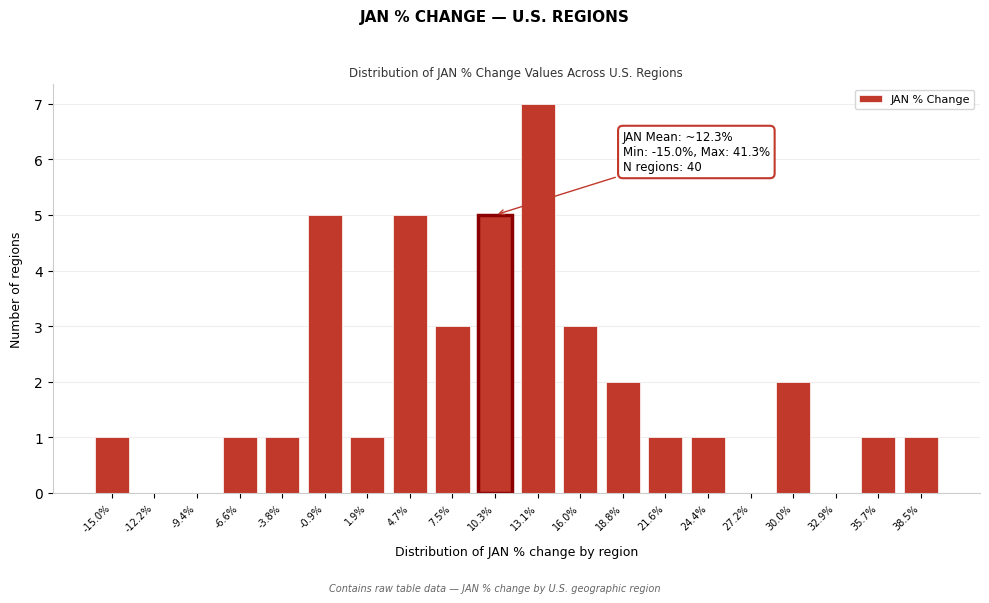

Reading left to right, transcribe all the data shown in this chart.

-15.0%=1	-12.2%=0	-9.4%=0	-6.6%=1	-3.8%=1	-0.9%=5	1.9%=1	4.7%=5	7.5%=3	10.3%=5	13.1%=7	16.0%=3	18.8%=2	21.6%=1	24.4%=1	27.2%=0	30.0%=2	32.9%=0	35.7%=1	38.5%=1